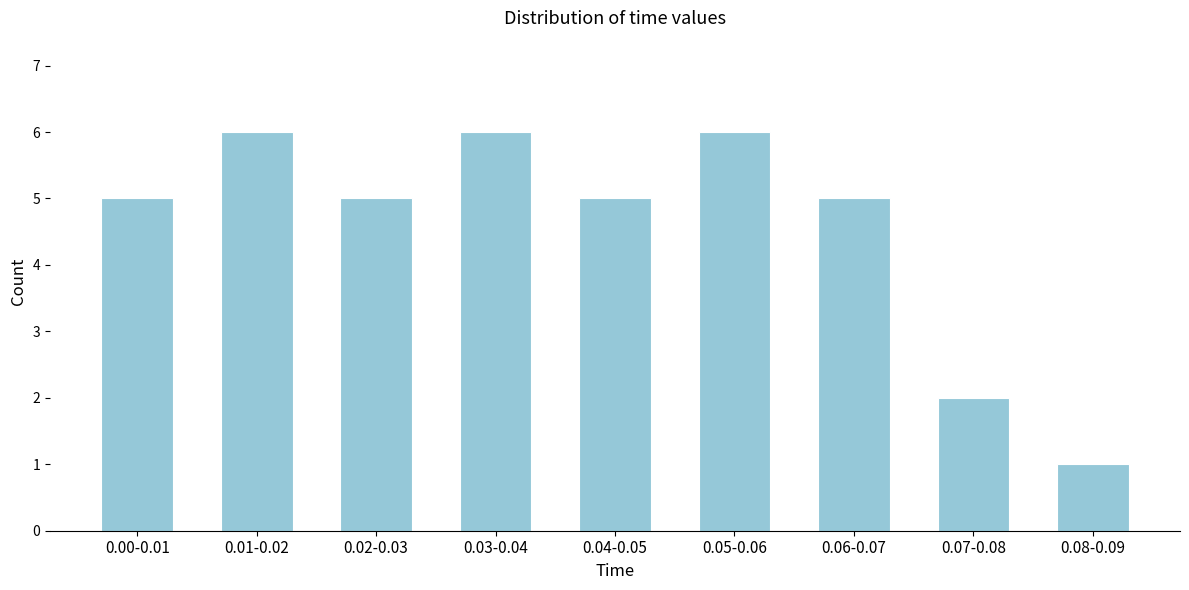

Reading left to right, what are all the values shown in this chart?

0.00-0.01=5	0.01-0.02=6	0.02-0.03=5	0.03-0.04=6	0.04-0.05=5	0.05-0.06=6	0.06-0.07=5	0.07-0.08=2	0.08-0.09=1